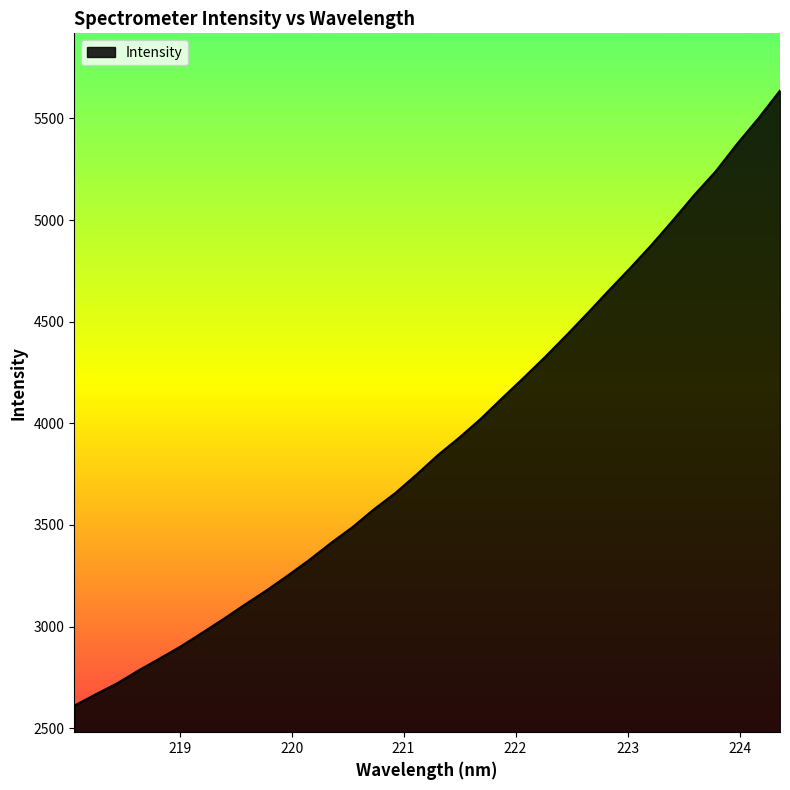

True or false: the data has more than 1 interior local peaks.

False